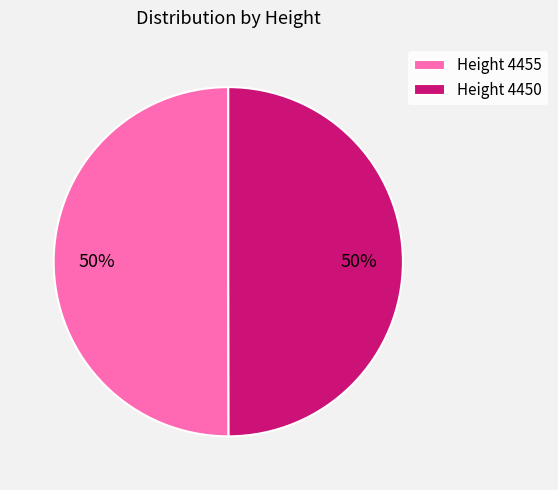

To the nearest percent, what percentage of the pie is Height 4455?

50%